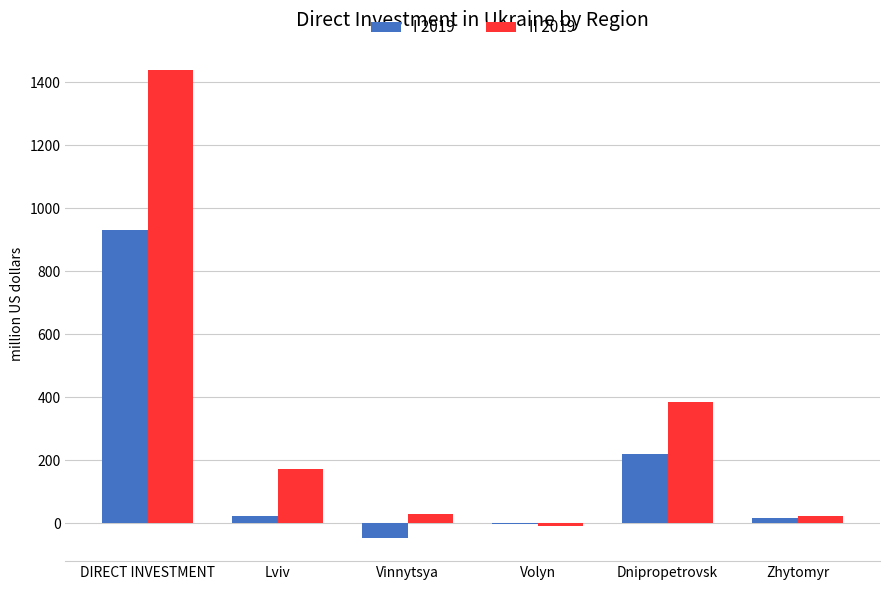

Where does the II 2019 series first go above 172?

DIRECT INVESTMENT